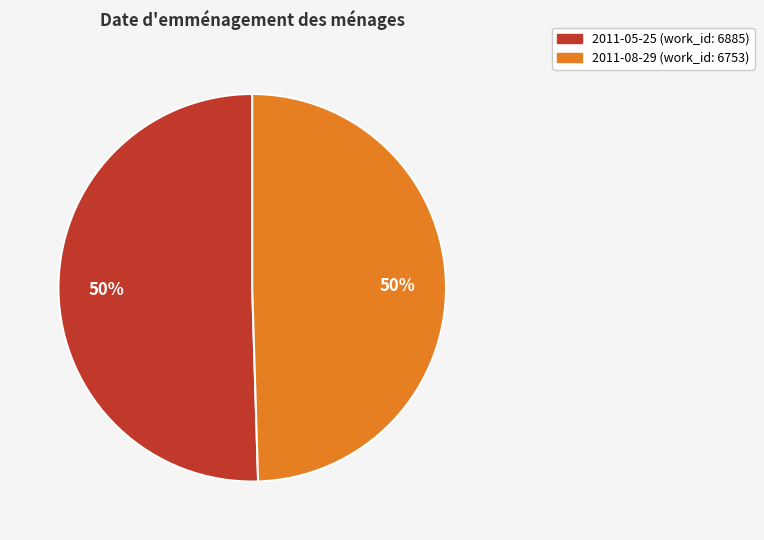

To the nearest percent, what is the average slice percentage?

50%